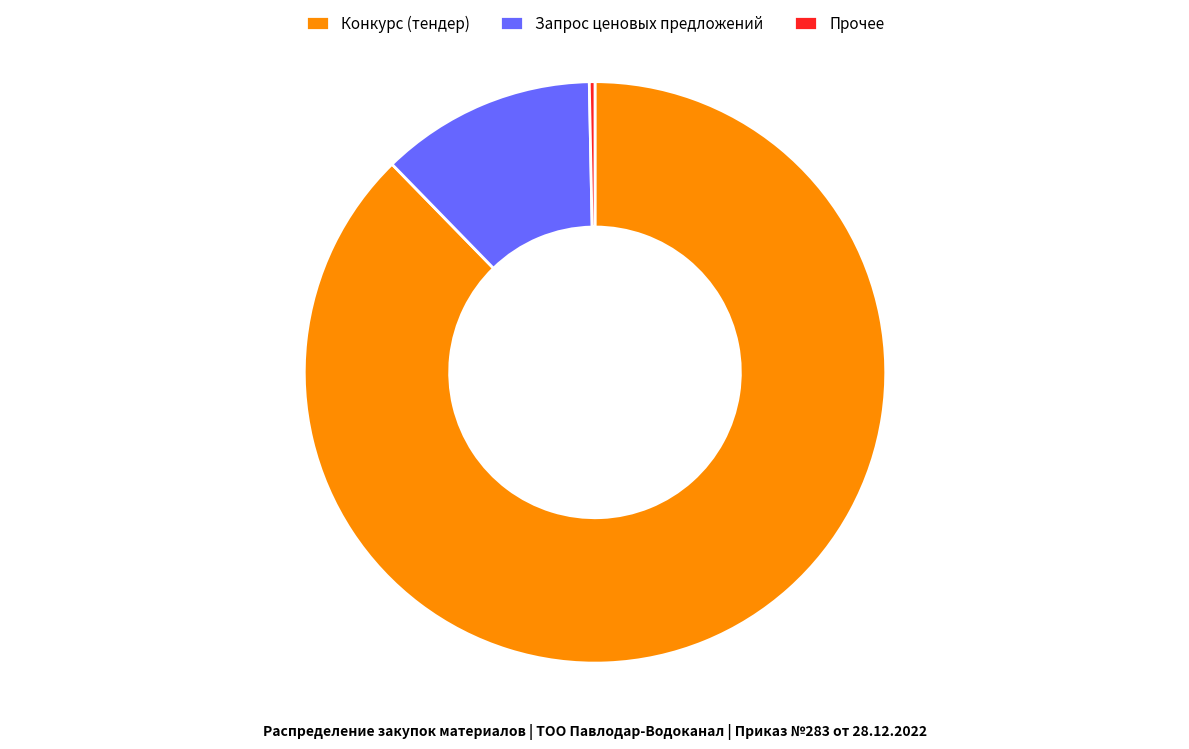

Between Конкурс (тендер) and Запрос ценовых предложений, which is larger?

Конкурс (тендер)